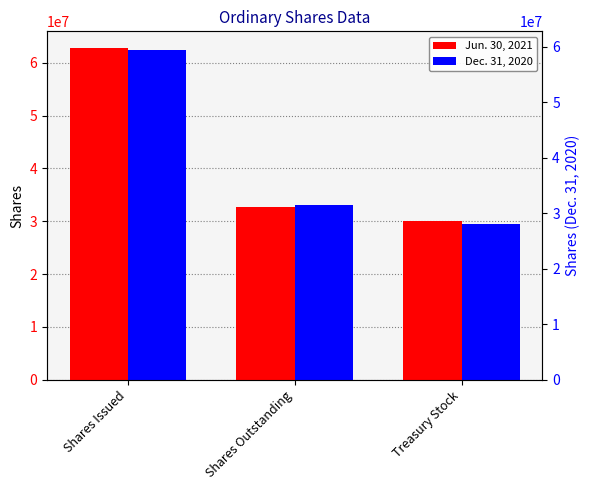

Count the Dec. 31, 2020 values in the range 29471614 to 62489428.

3